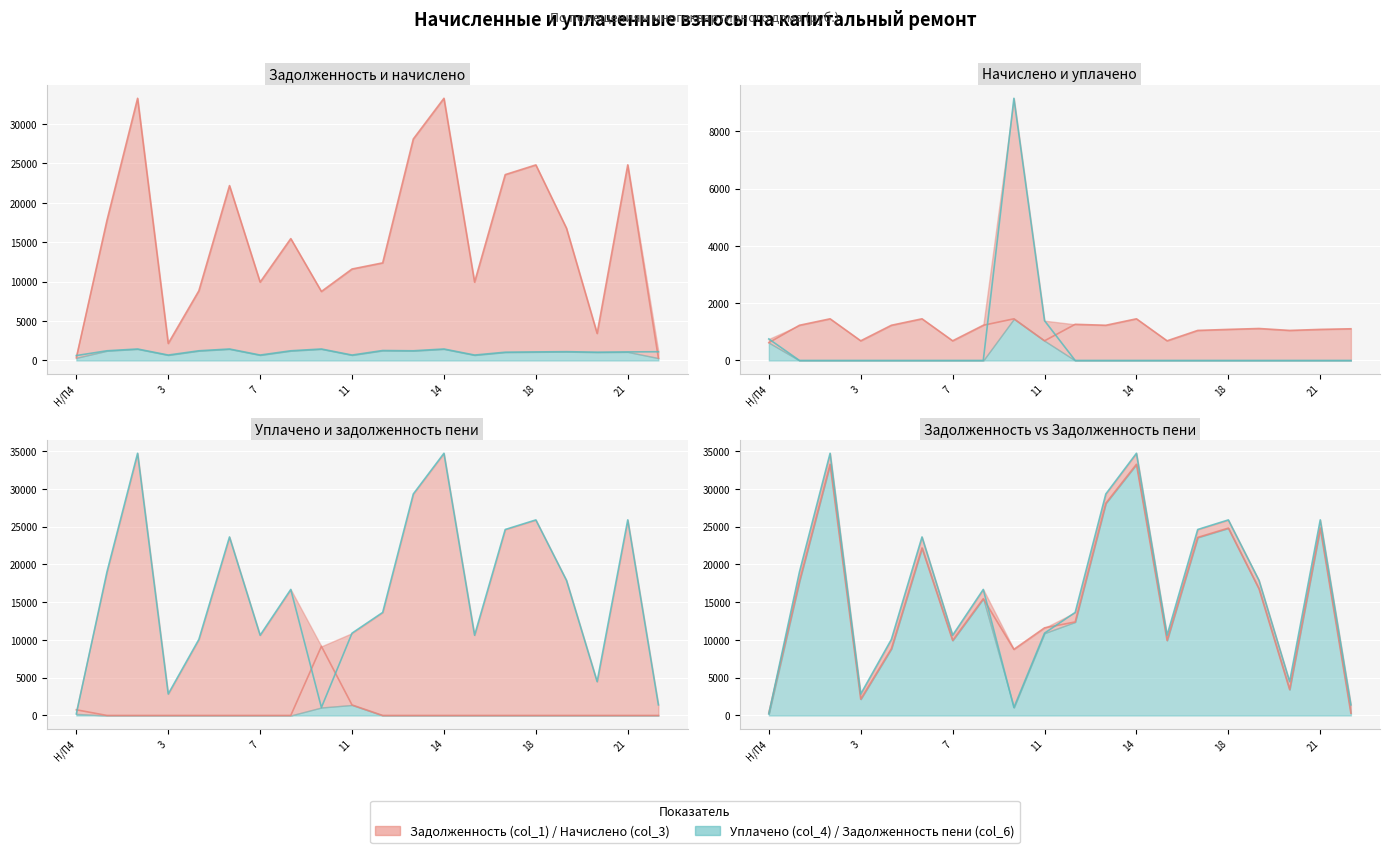

Rank the series by their maximum value, from highest to lowest.

задолженность пени (col_6), задолженность (col_1), уплачено (col_4), начислено (col_3)